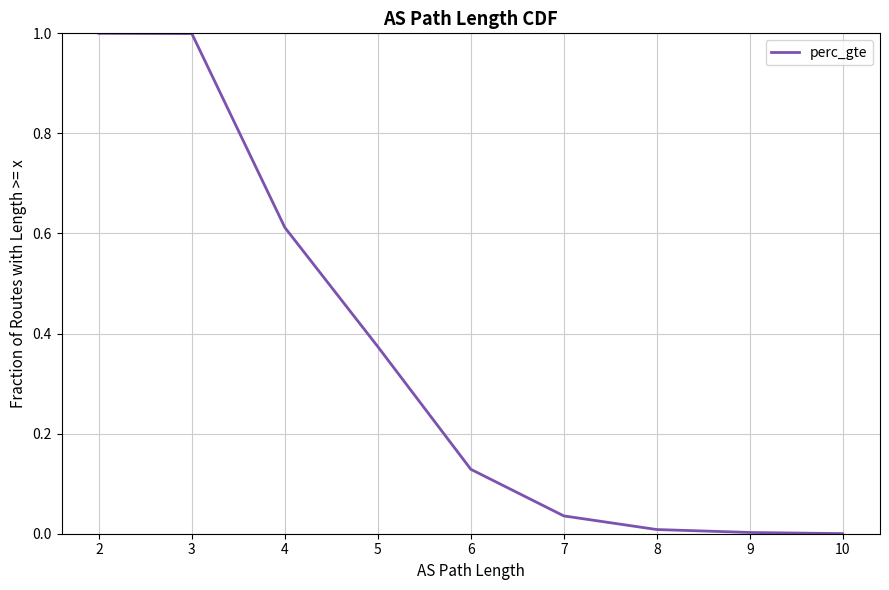

Is it true that the value at 10 is 0.0?

False